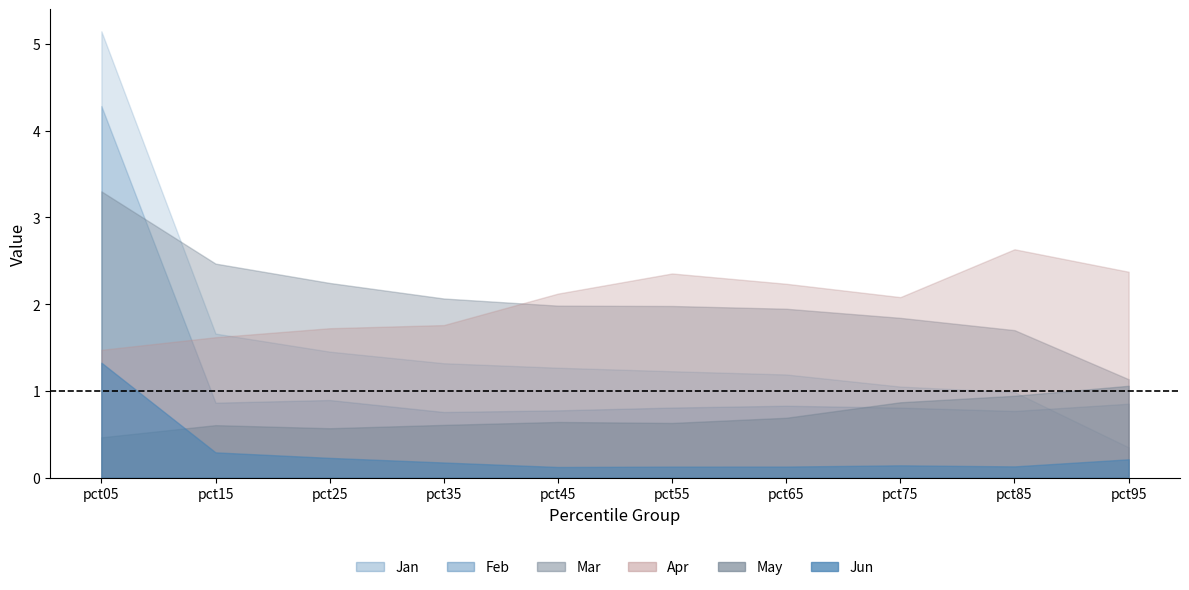

True or false: May has a value of 0.9 at pct35.

False